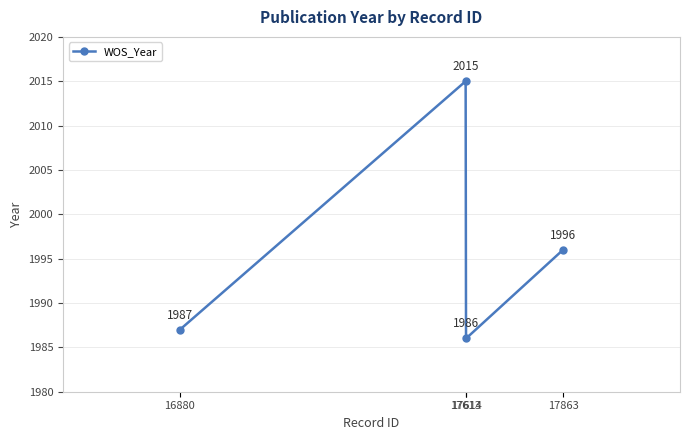

At which label is the value closest to 2000?

17863